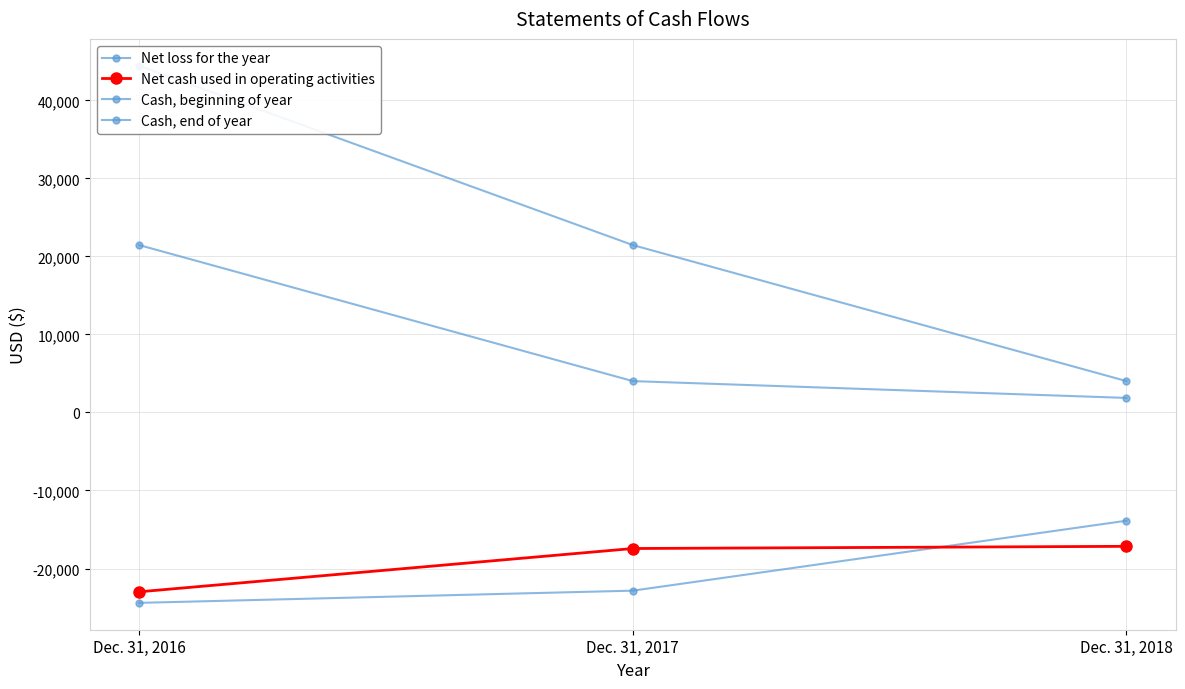

What is the total value across all series at Dec. 31, 2017?

-14797